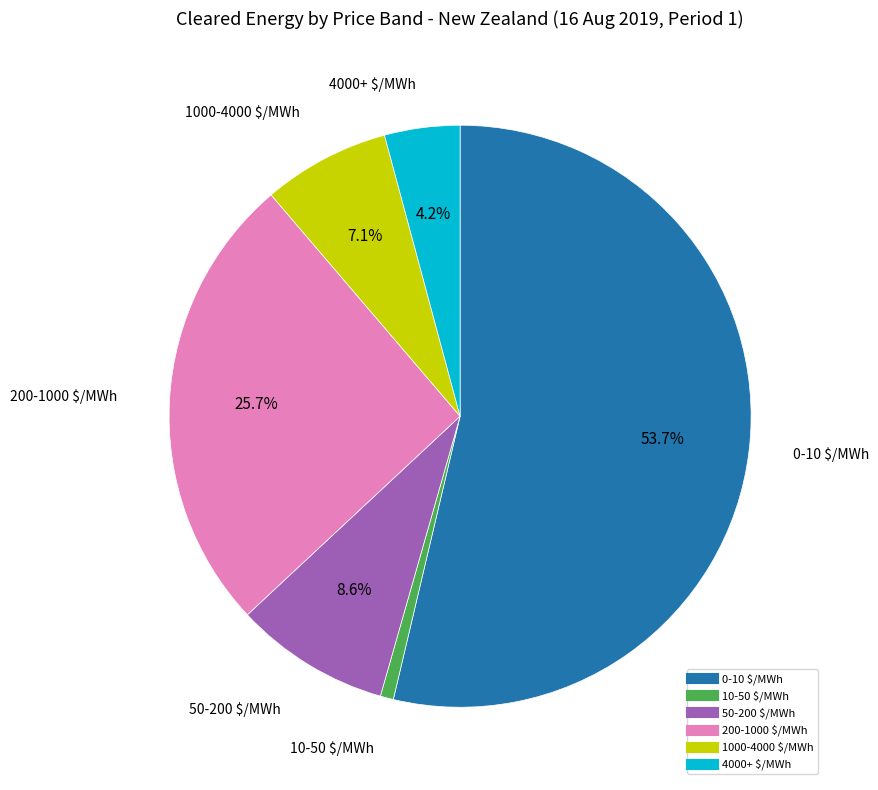

True or false: 4000+ $/MWh accounts for 4% of the total.

True